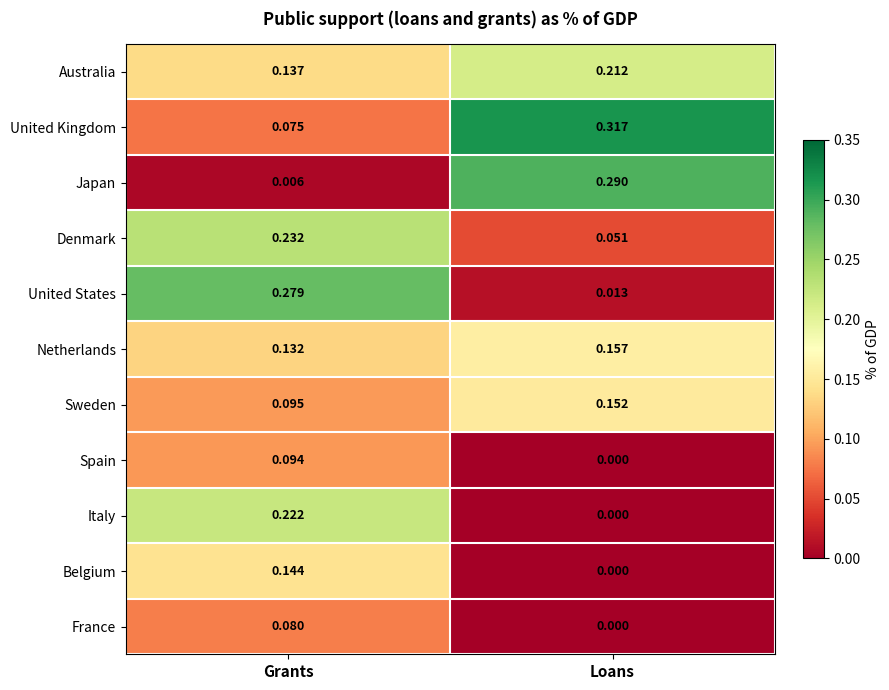

What is the total value across all series at Loans?

1.2